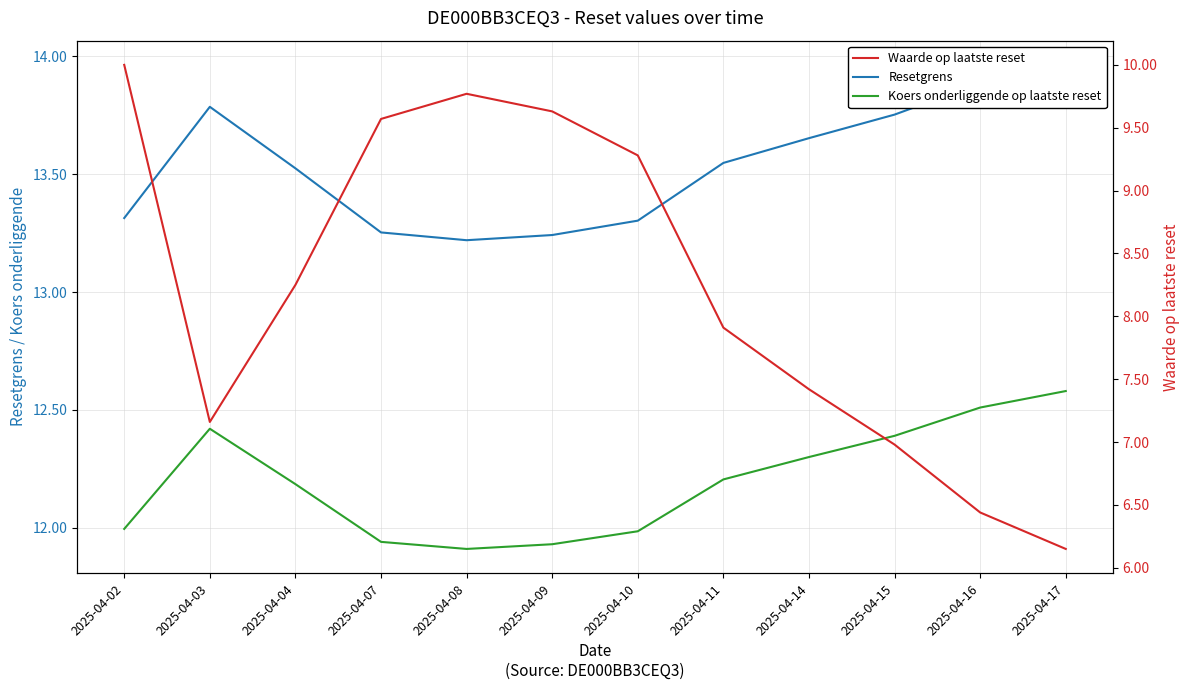

What is the value of the Resetgrens point at the 7th from the left?

13.3